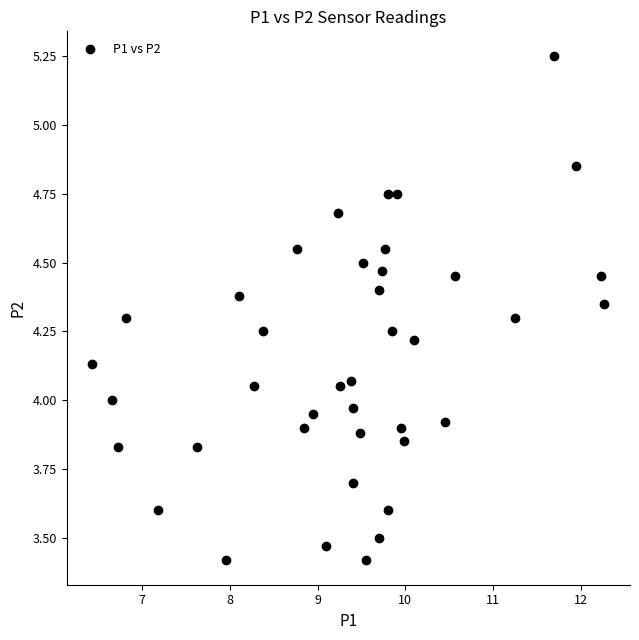

What is the range of Y values (max minus min)?

1.8